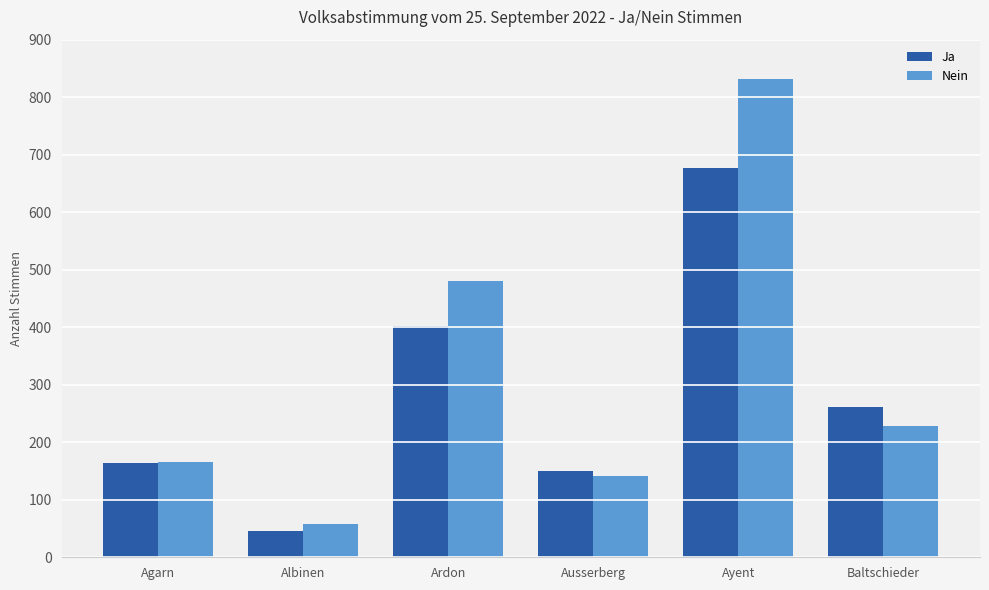

Rank the categories by Ja value from highest to lowest.

Ayent, Ardon, Baltschieder, Agarn, Ausserberg, Albinen